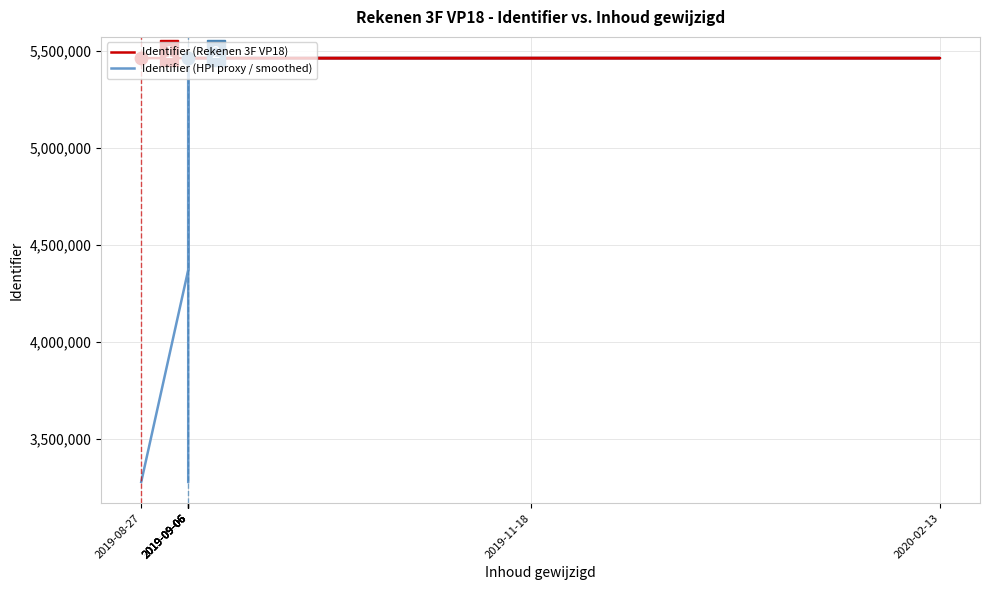

Which series contains the highest Y value?

Identifier (Rekenen 3F VP18)